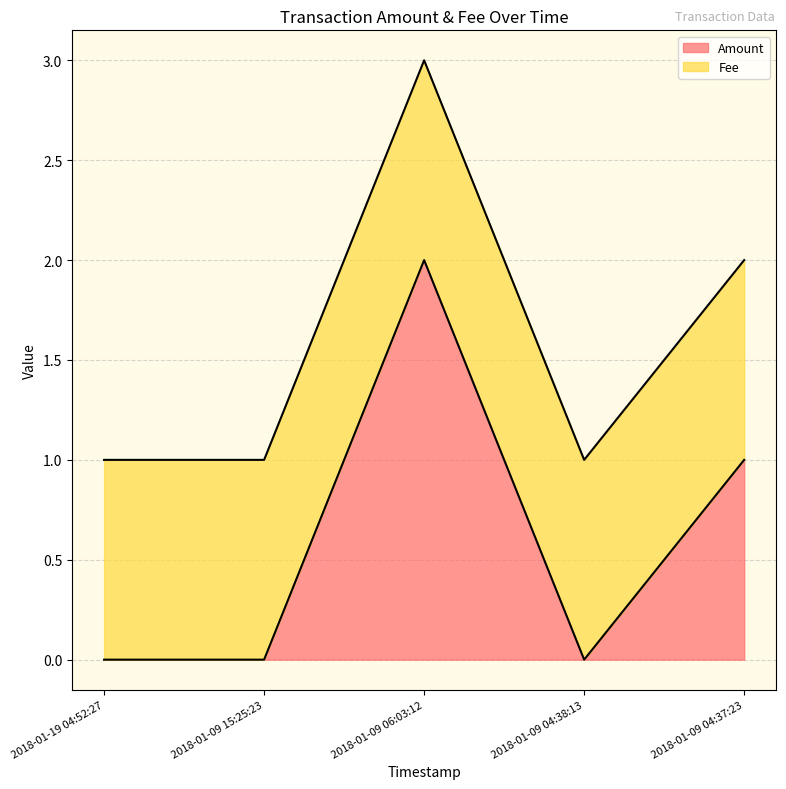

List the labels in order of value, largest first.

2018-01-09 06:03:12, 2018-01-09 04:37:23, 2018-01-19 04:52:27, 2018-01-09 15:25:23, 2018-01-09 04:38:13